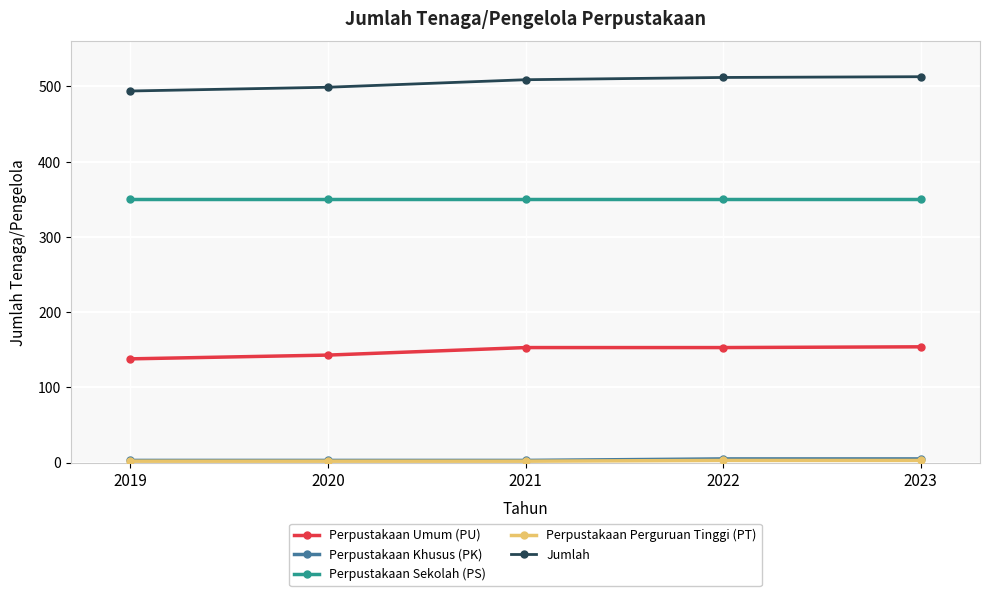

How many distinct data groups are displayed?

5